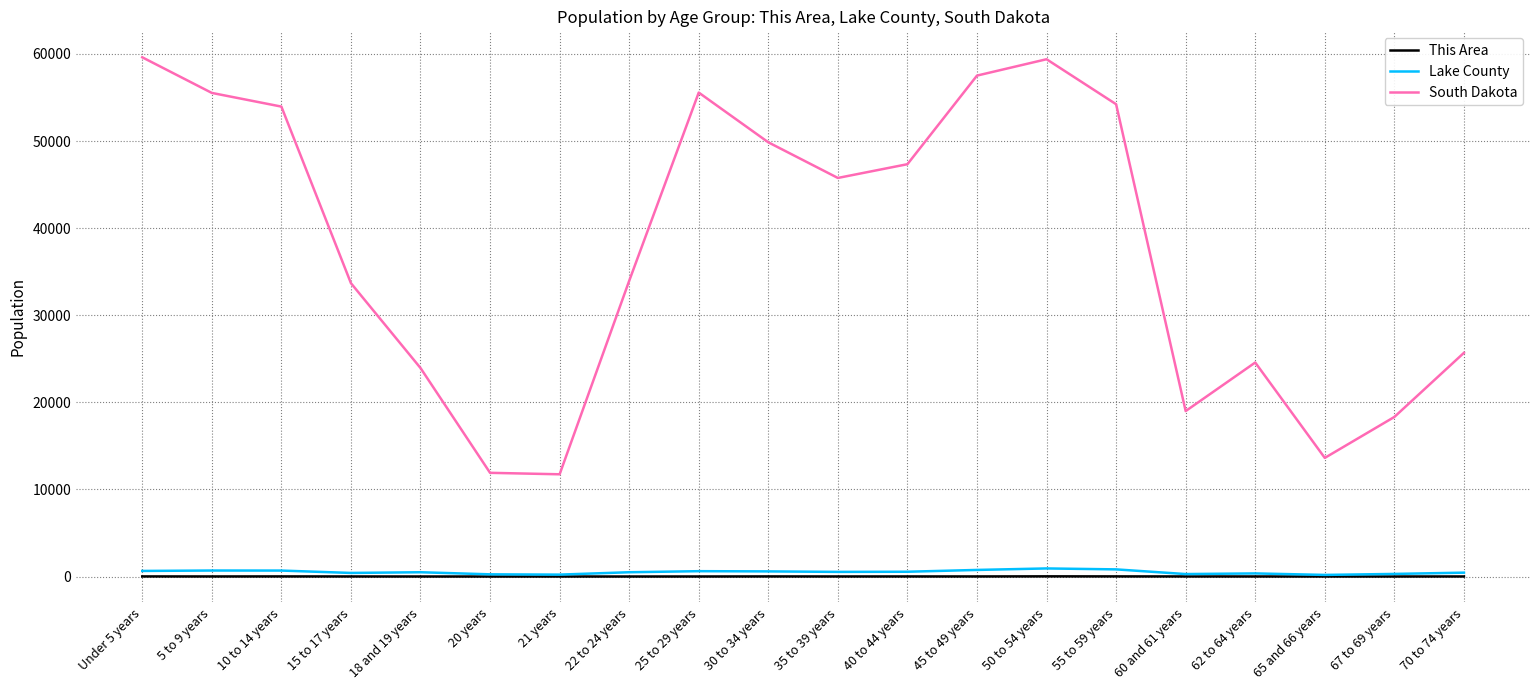

What is the maximum value shown in the chart?

59621